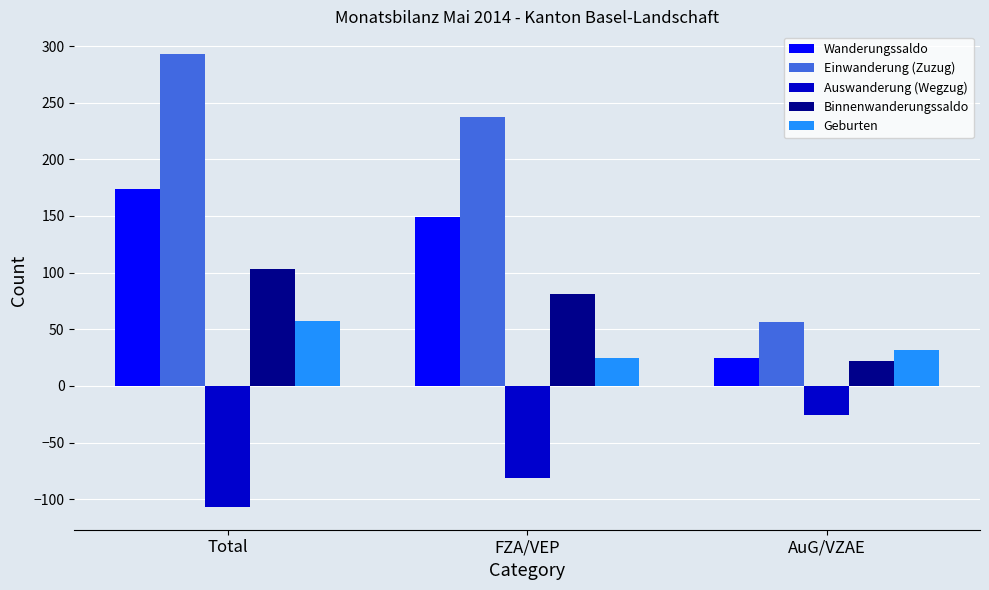

Are the bars horizontal?

No